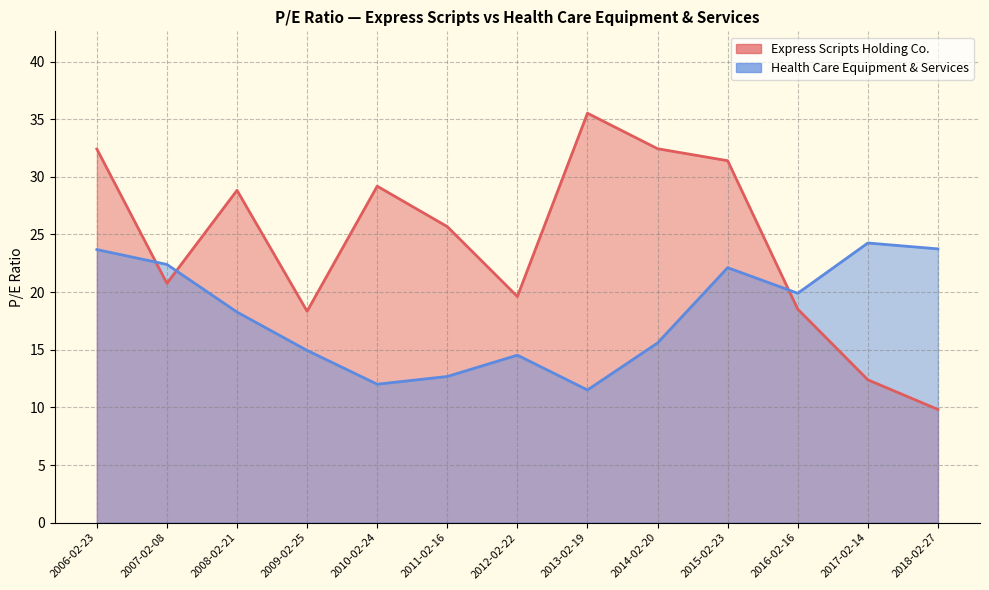

In Express Scripts Holding Co., how many points are higher than both neighbors (excluding endpoints)?

3